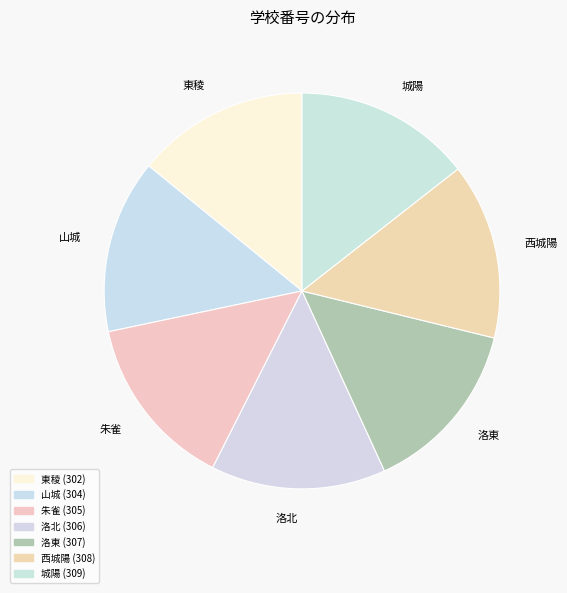

What is the ratio of the value at 洛北 to the value at 西城陽?

1.0